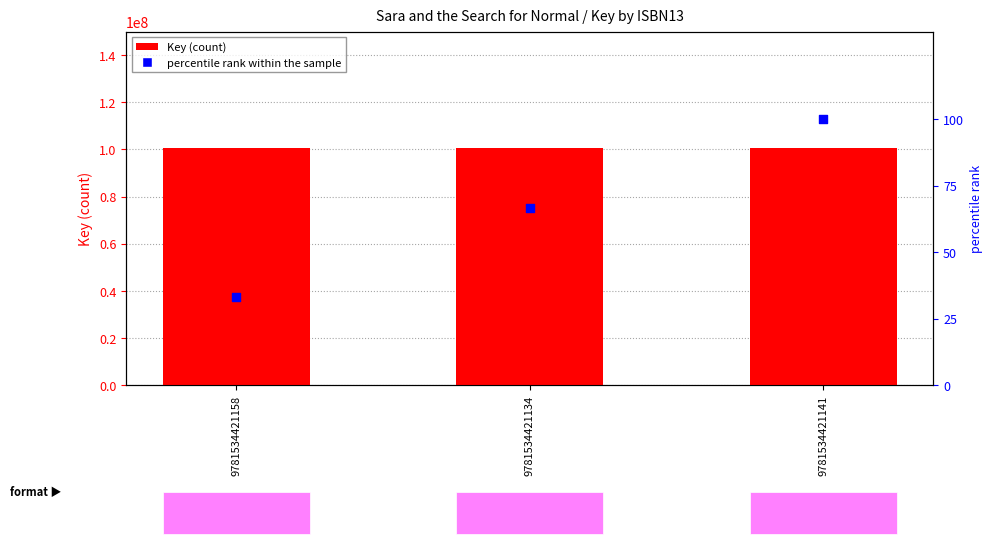

What are all the series names shown in the legend?

Key, percentile rank within the sample